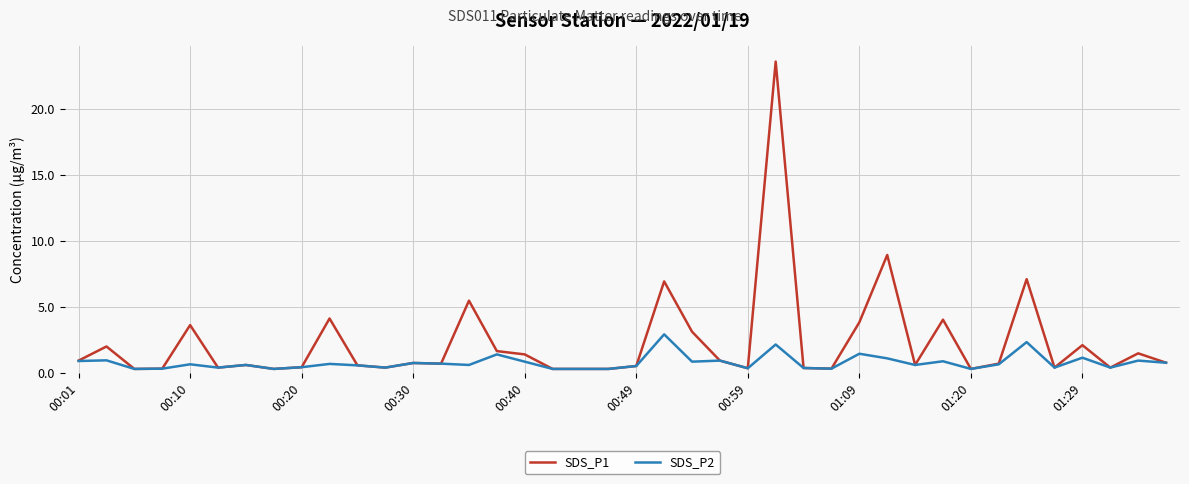

Which series has the largest total across all categories?

SDS_P1